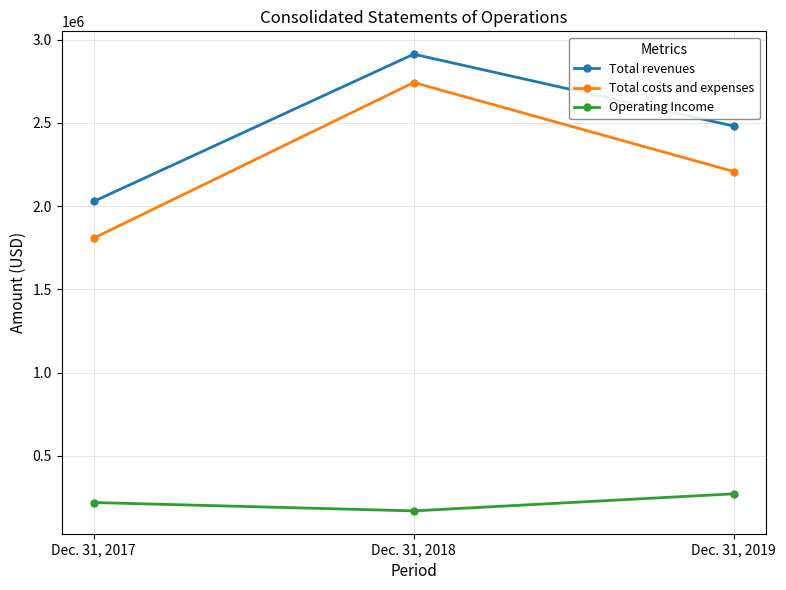

At which category is the sum across all series the highest?

Dec. 31, 2018